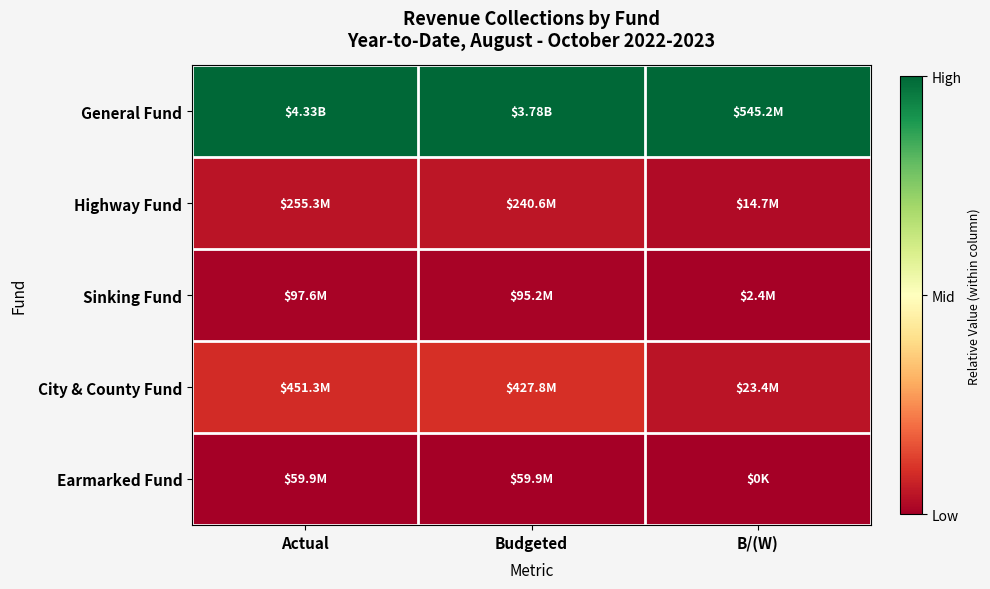

Which category has the lowest value across all series?

Actual